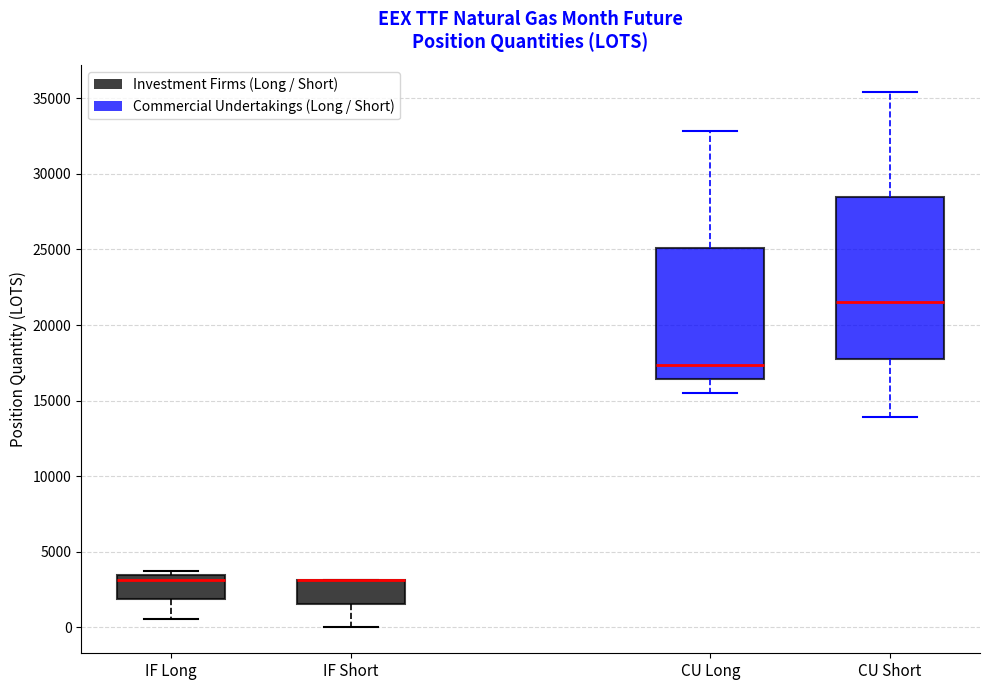

Reading left to right, transcribe this box plot: for each box, give where its median line is, the range the box spans, and where its two whiskers end, as read against the y-axis. The values are not printed on the chart, so give them approximately, as read against the axis.

IF Long: median 3000, box 2000 to 3500, whiskers 500 to 3500 (just above the box's upper edge)
IF Short: median 3000 (drawn on the box's upper edge), box 1500 to 3000, whiskers 0 to 3000
CU Long: median 17500, box 16500 to 25000, whiskers 15500 to 33000
CU Short: median 21500, box 17500 to 28500, whiskers 14000 to 35500